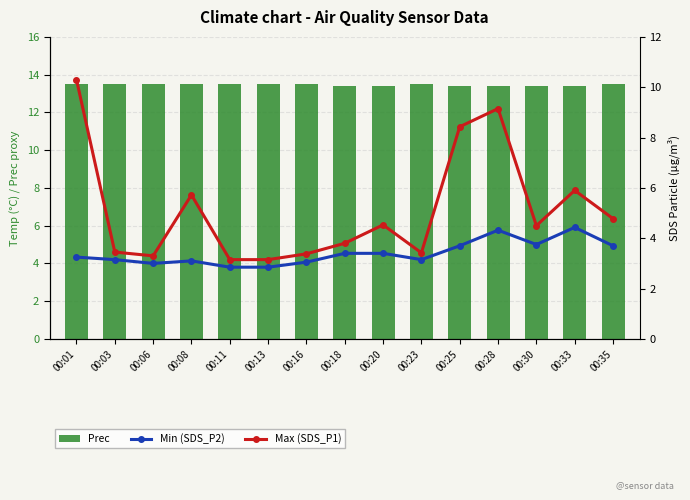

Is it true that SDS_P1 (Max) equals 3.3 at 00:06?

True